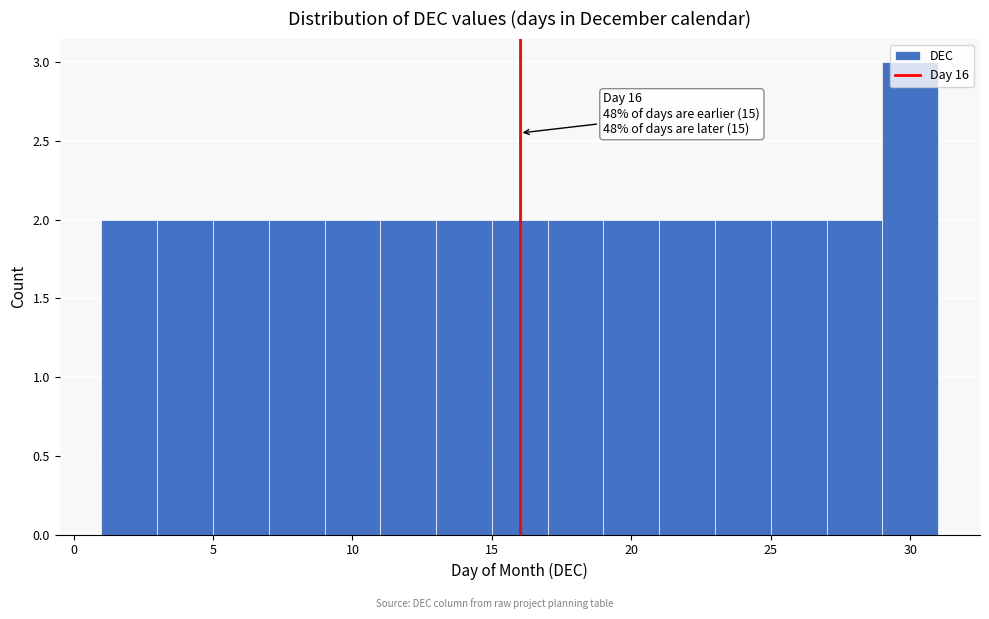

Over which range of the x-axis is the bar tallest?

29 to 31